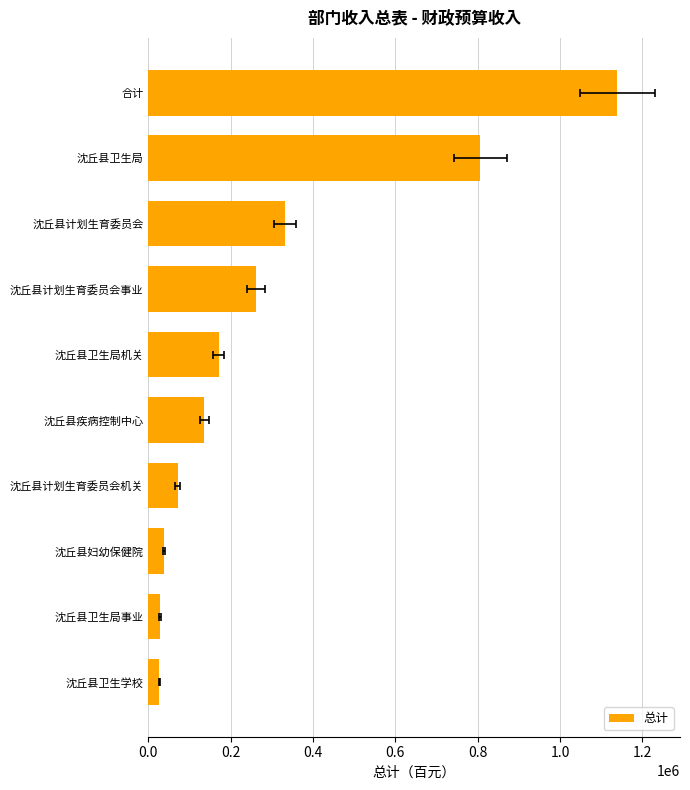

What is the difference between the maximum and minimum values?

1111775.8